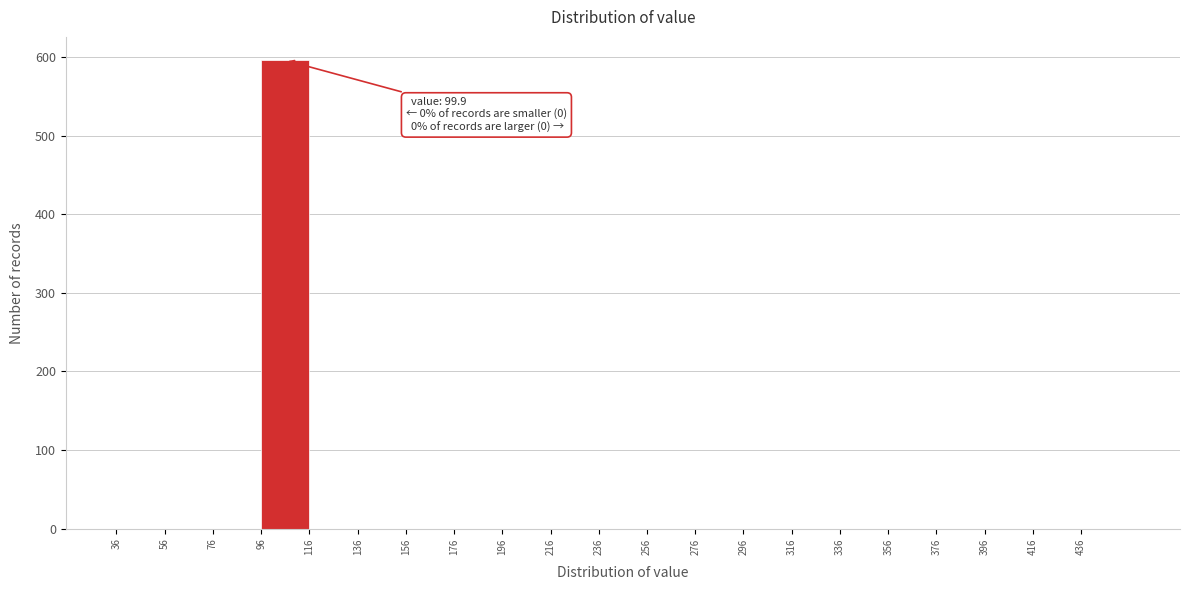

Over which range of the x-axis is the bar tallest?

96 to 116